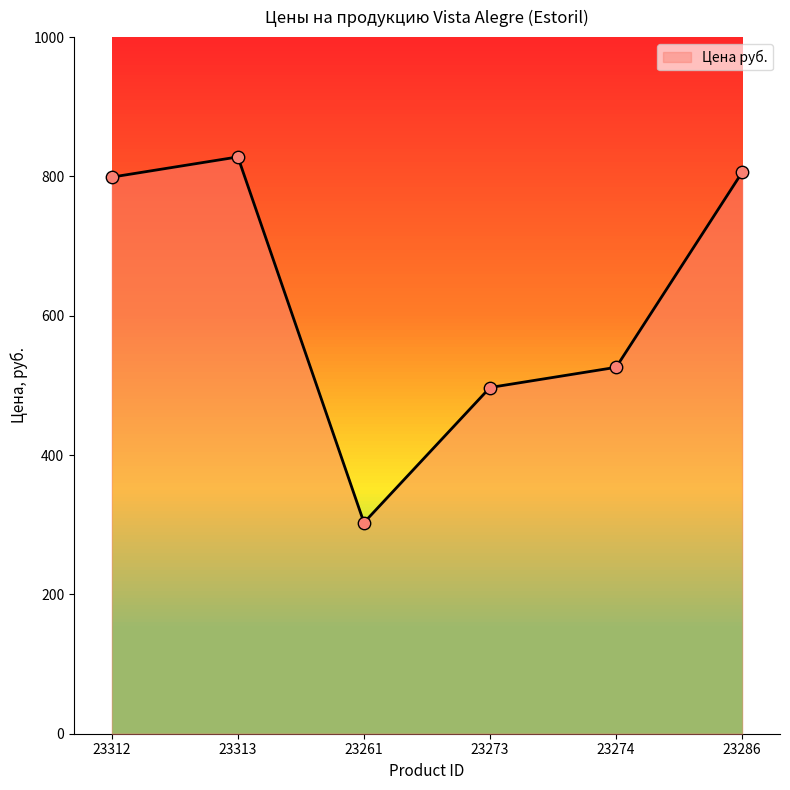

Which has a higher value, 23286 or 23261?

23286